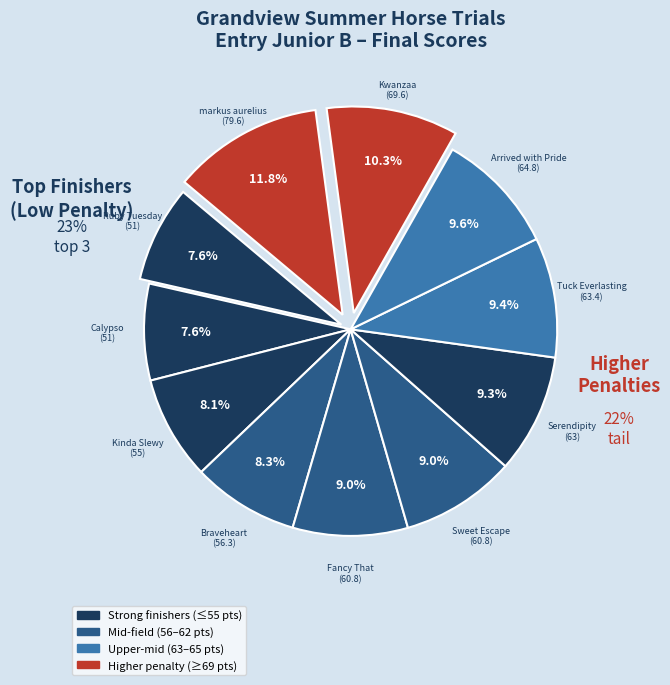

To the nearest percent, what is the average slice percentage?

9%